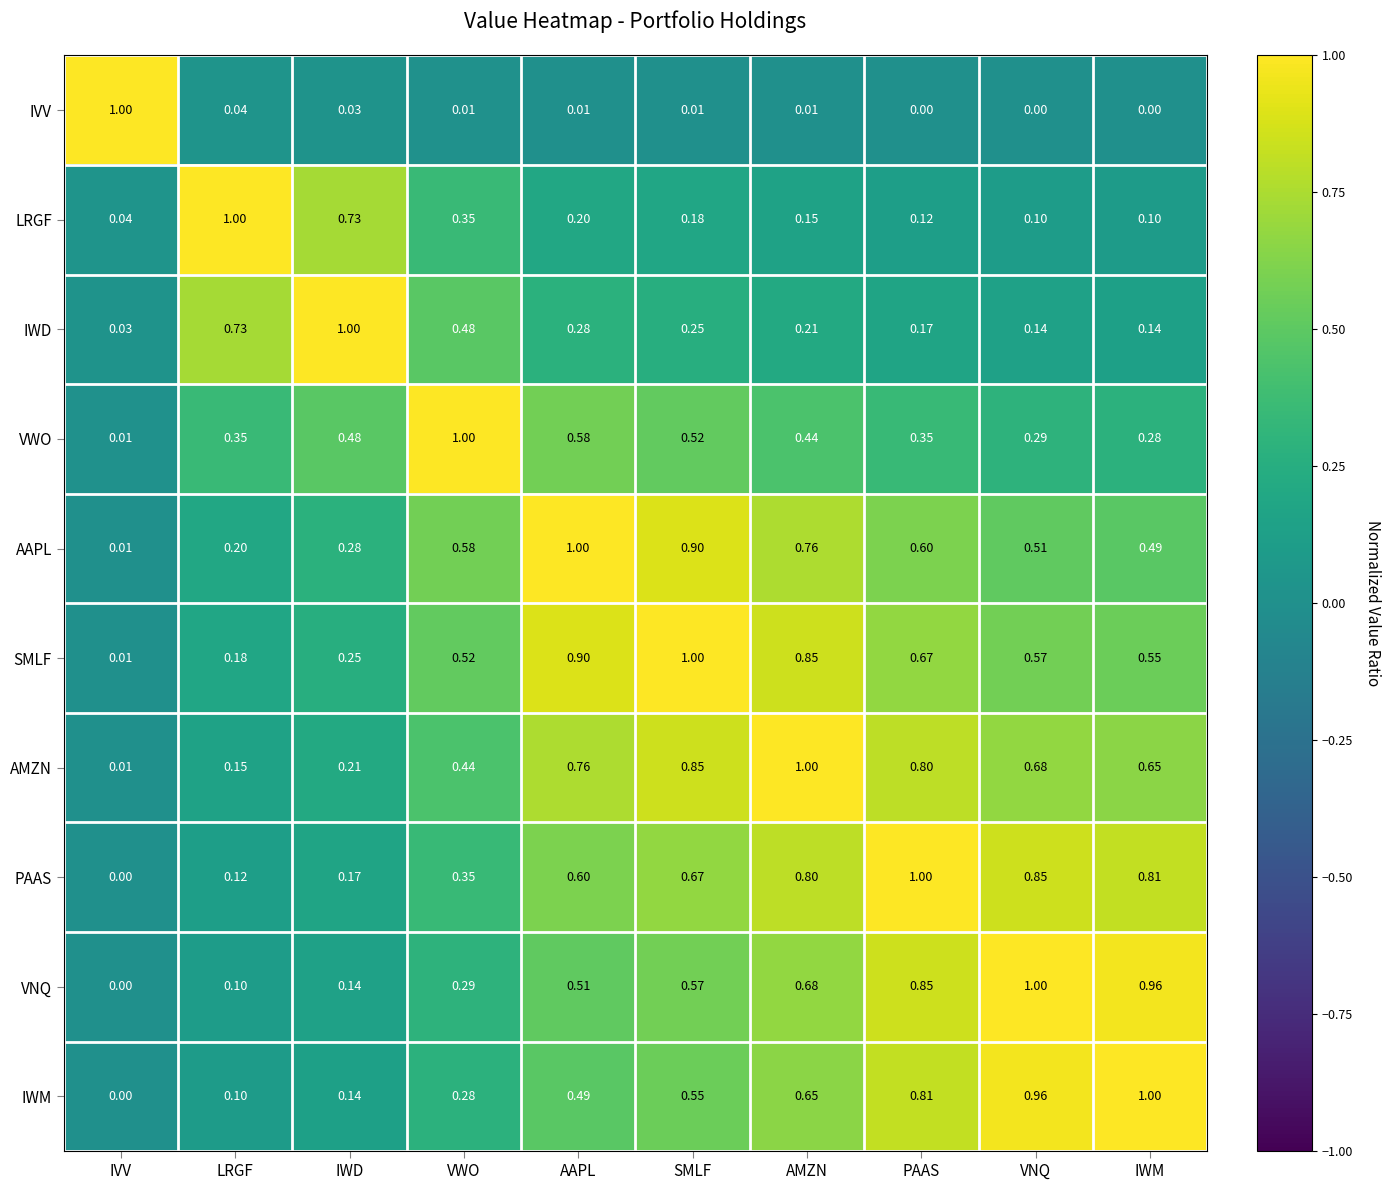

Rank the categories by SMLF value from lowest to highest.

IVV, LRGF, IWD, VWO, IWM, VNQ, PAAS, AMZN, AAPL, SMLF